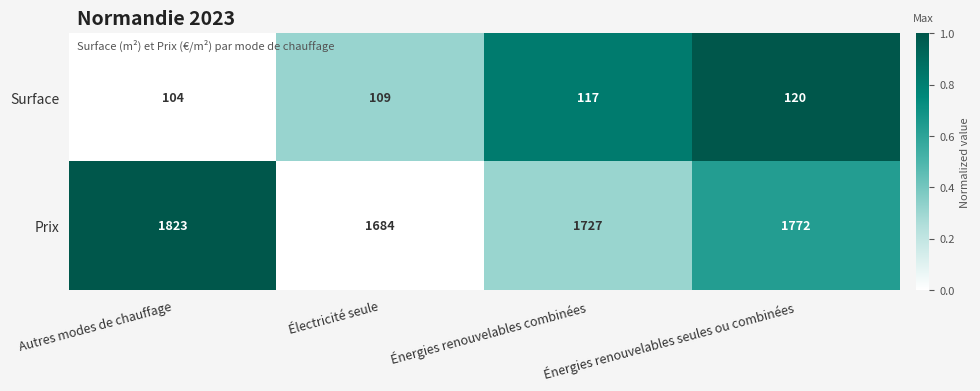

What is the total value across all series at Autres modes de chauffage?

1927